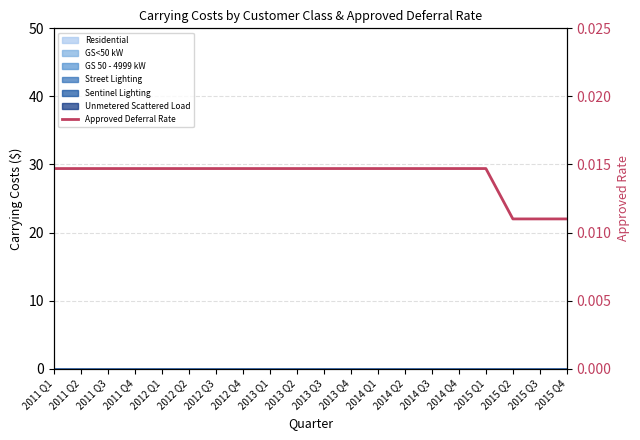

Is it true that the value at 2011 Q4 is 0.0?

False